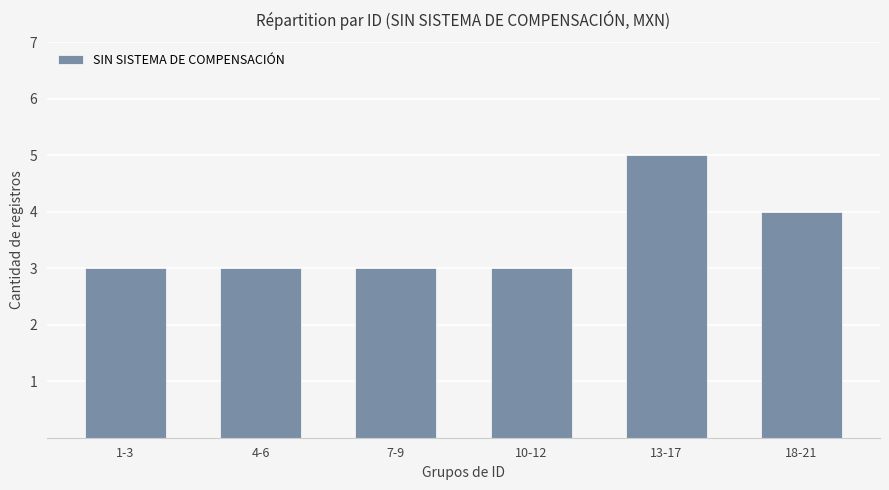

Which category has the highest value across all series?

13-17